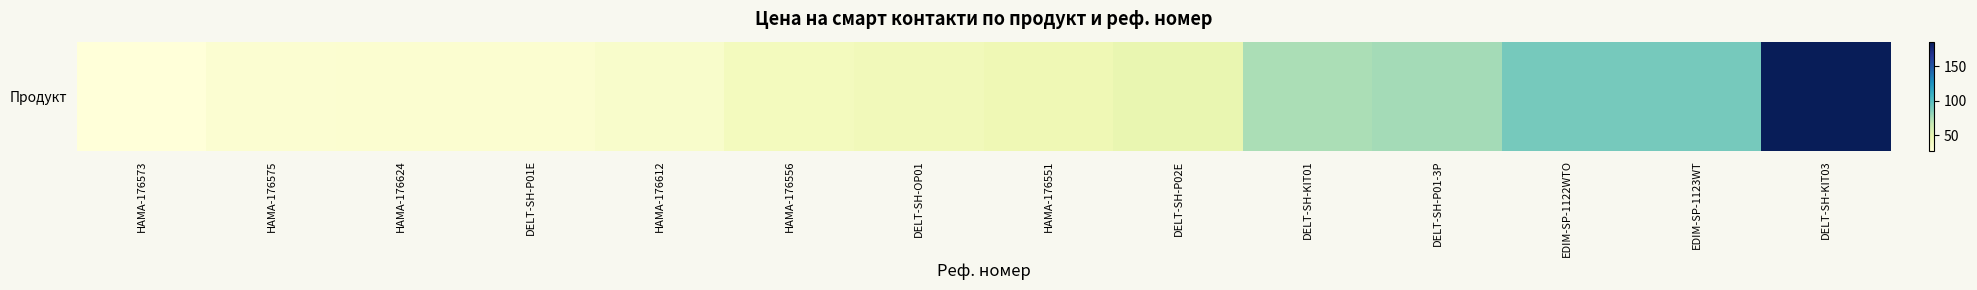

At which label is the value closest to 106?

EDIM-SP-1122WTO